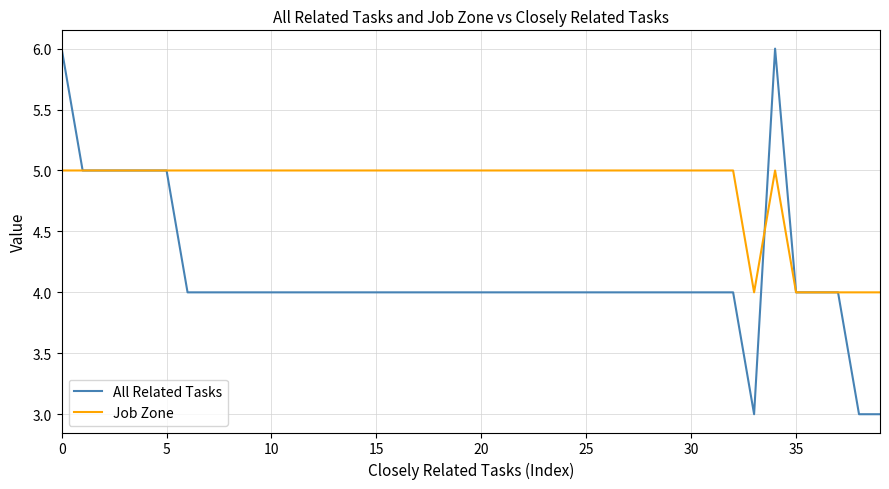

True or false: Job Zone and All Related Tasks intersect in this chart.

True